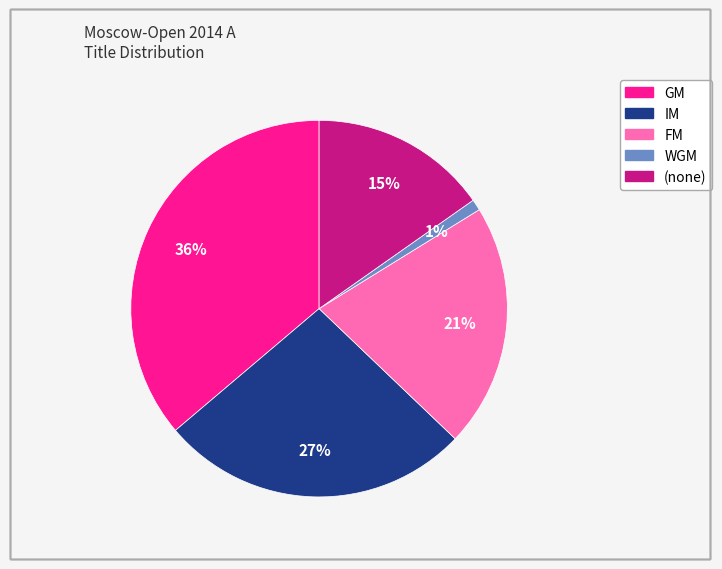

To the nearest percent, what is the difference between the largest and smallest slice percentages?

35%